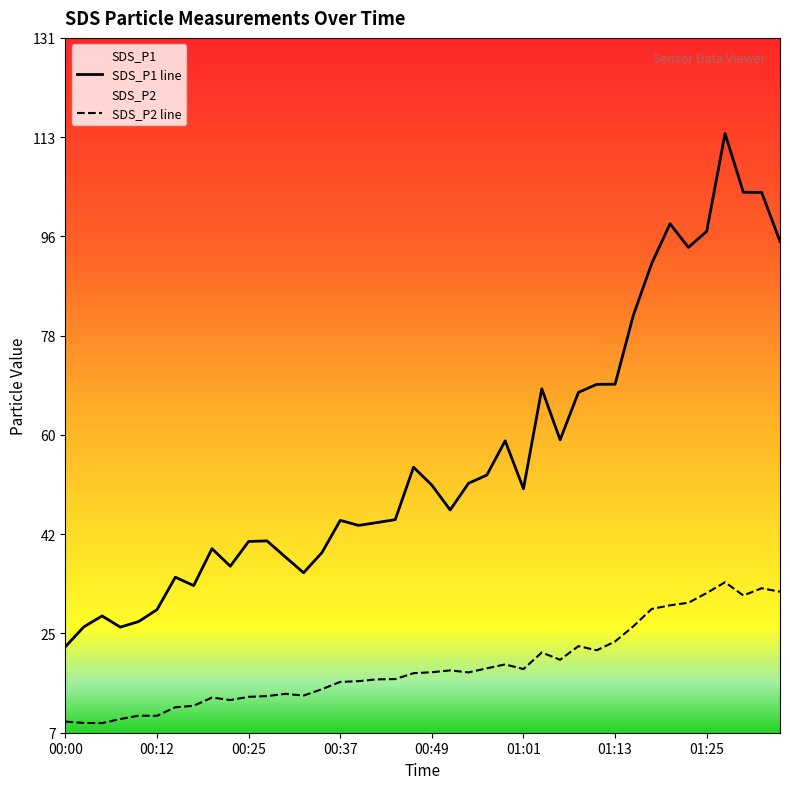

True or false: SDS_P1 and SDS_P2 cross at least once.

False